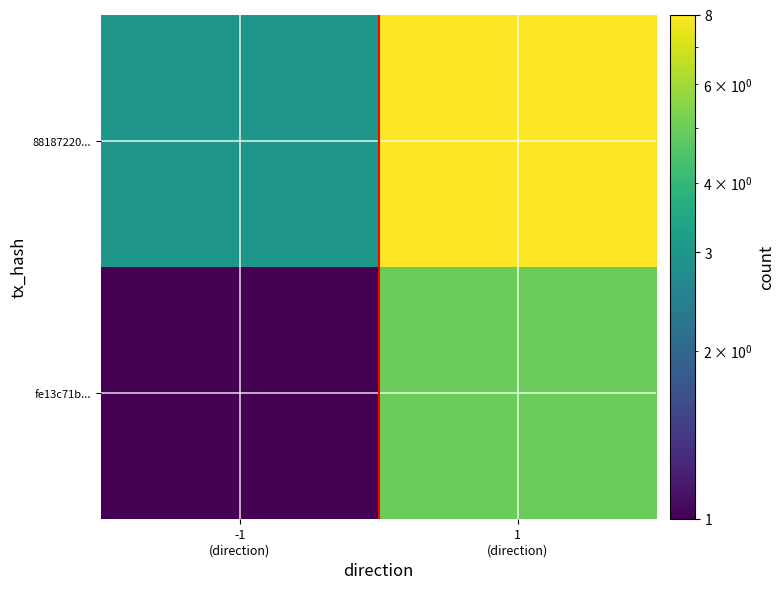

At which category is the sum across all series the highest?

1
(direction)